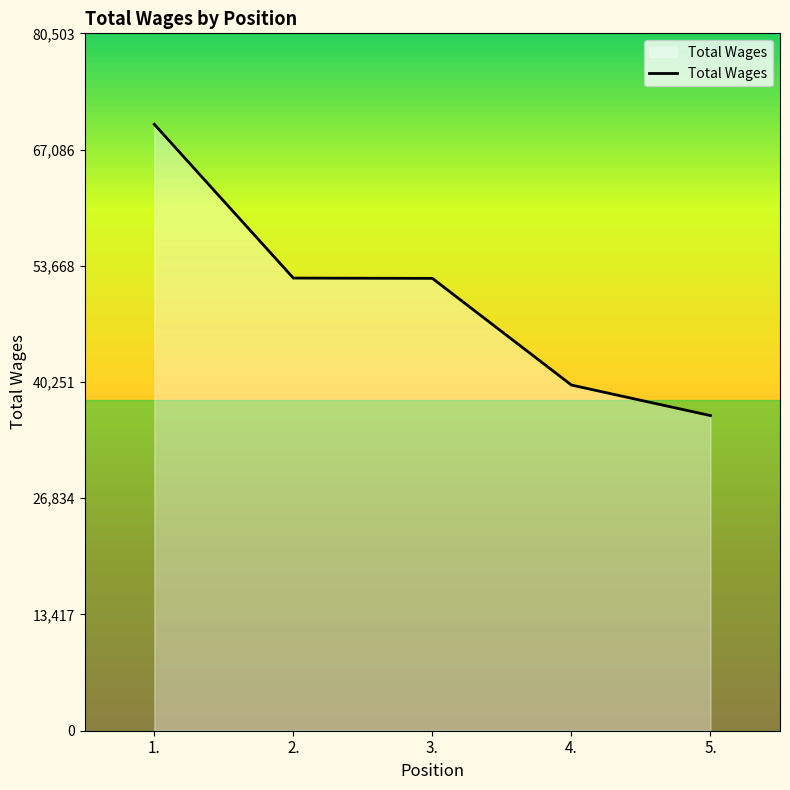

The value at 2. is 87590. True or false?

False